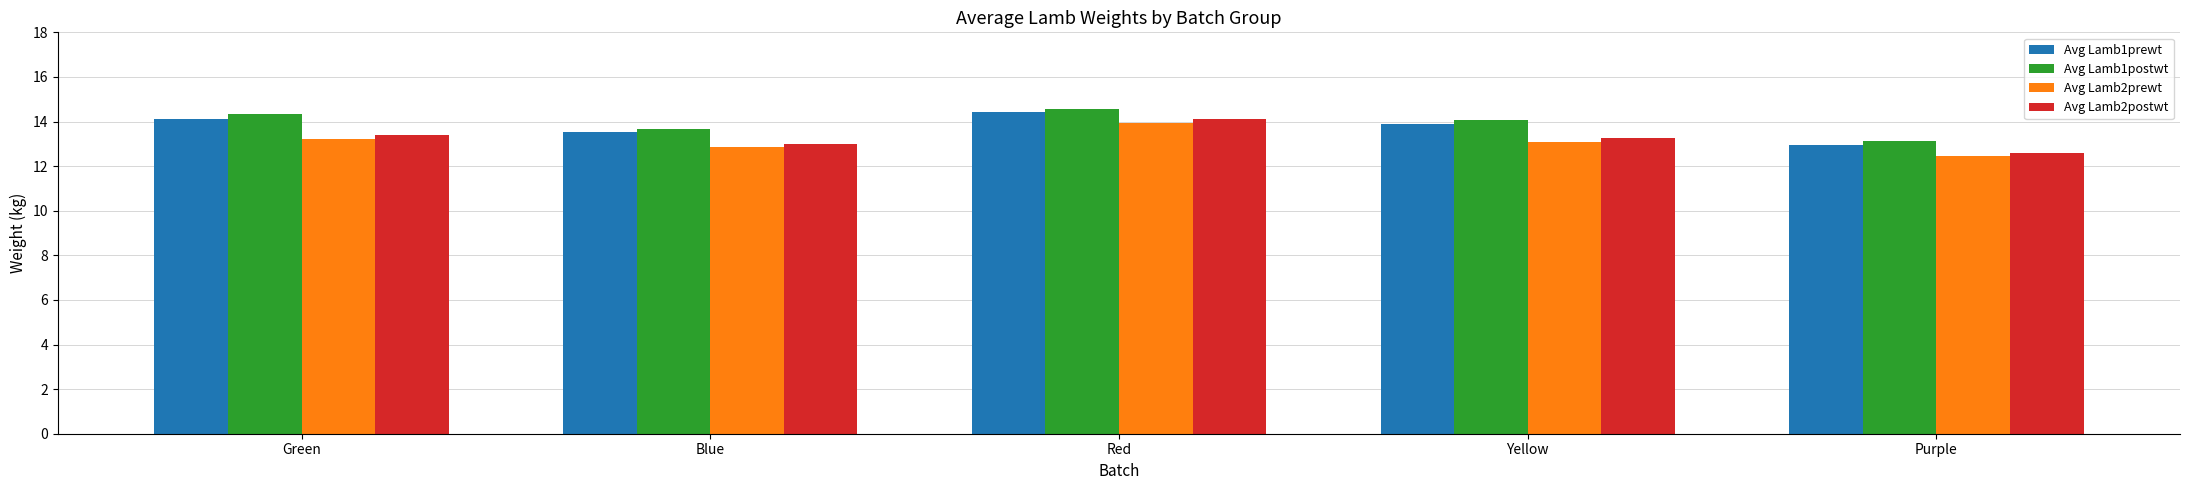

How many bars are there in total?

20